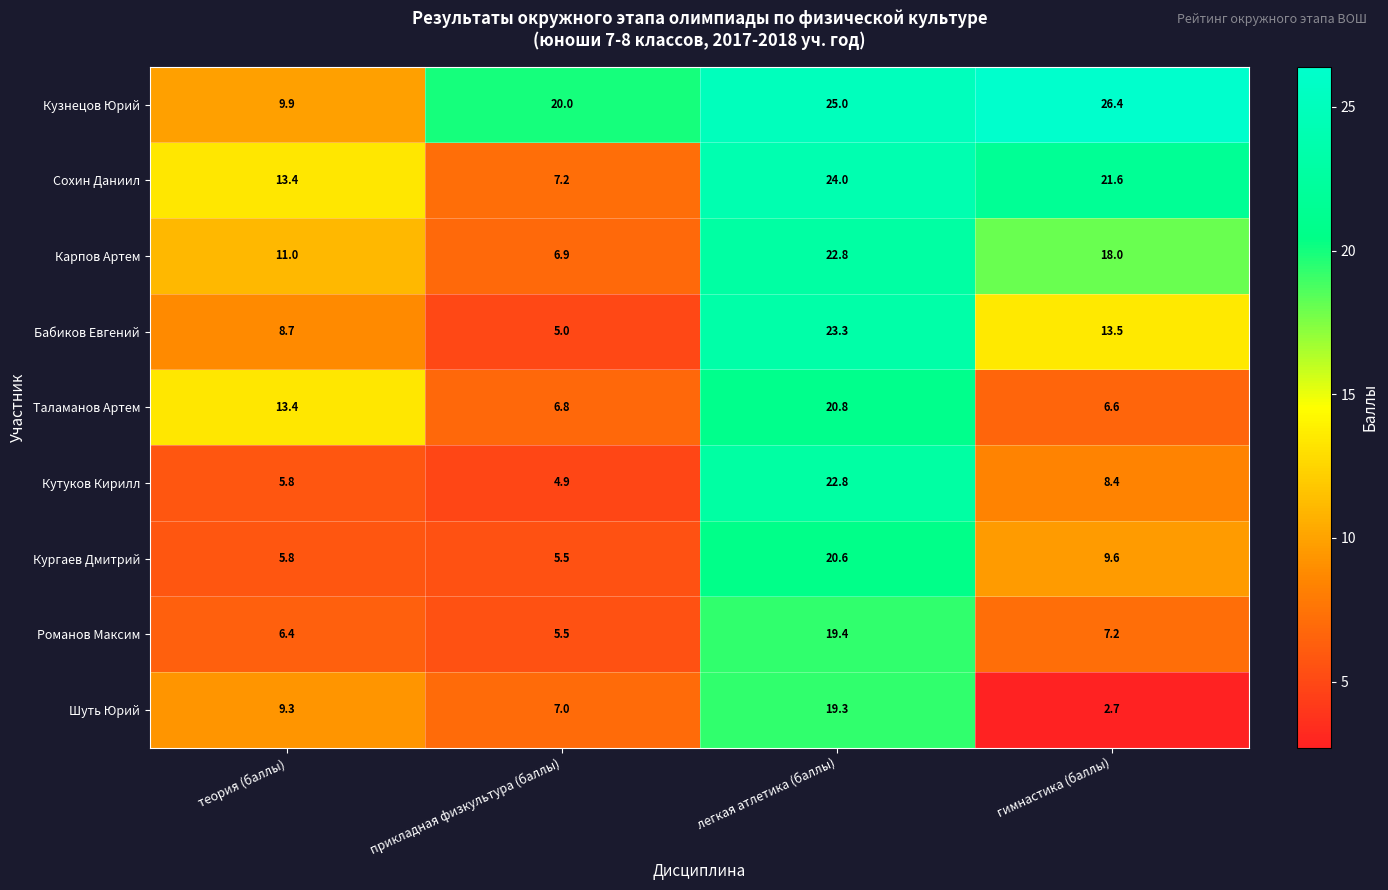

What is the minimum value shown in the chart?

2.7